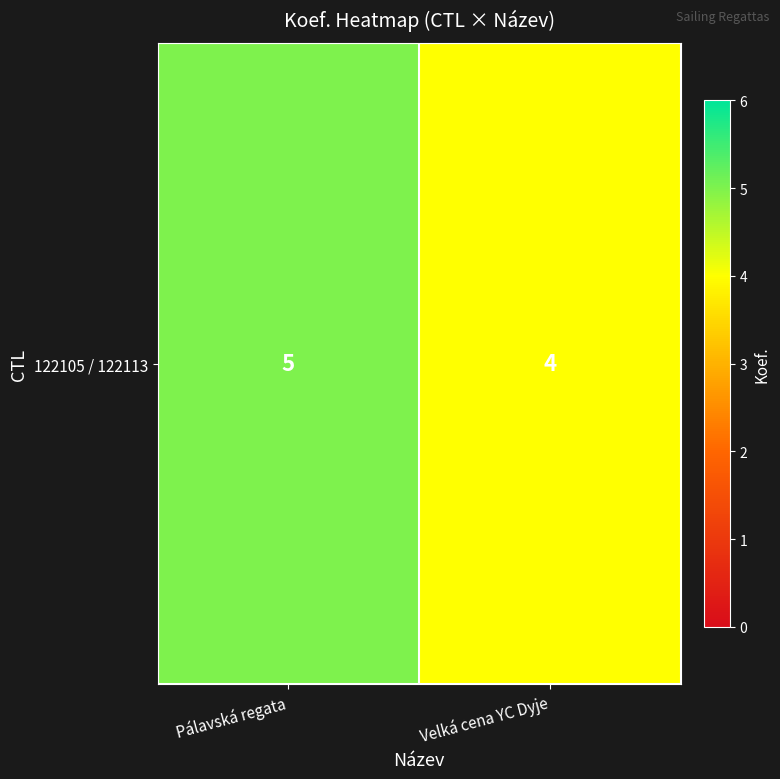

True or false: the data shows 4 at Velká cena YC Dyje.

True